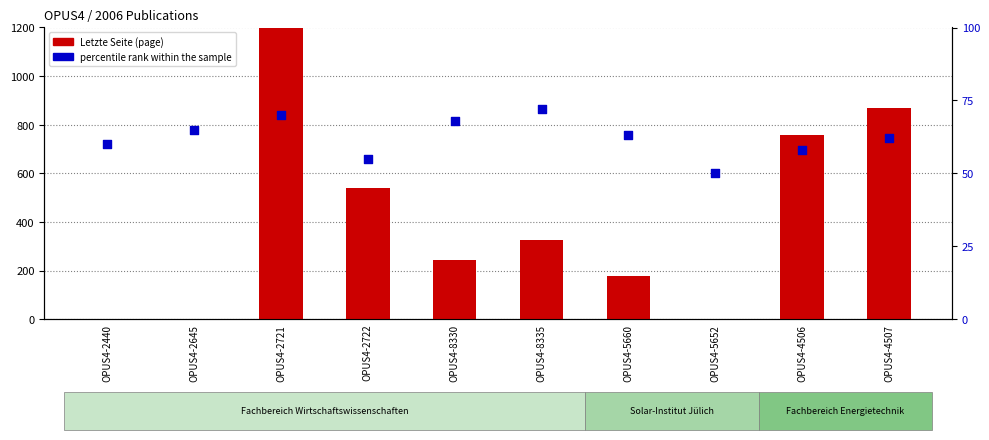

Which series contains the lowest Y value?

Letzte Seite